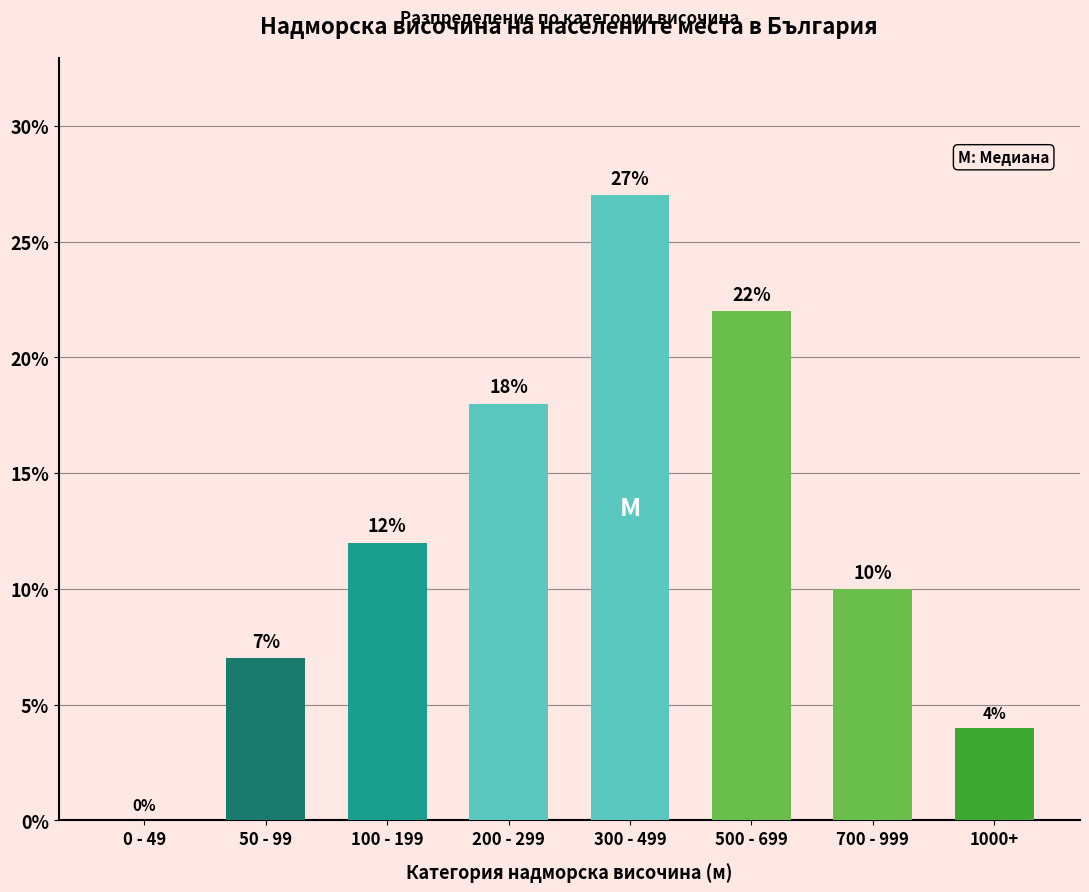

Reading right to left, extract all data points from this chart.

1000+=4.0	700 - 999=10.0	500 - 699=22.0	300 - 499=27.0	200 - 299=18.0	100 - 199=12.0	50 - 99=7.0	0 - 49=0.0